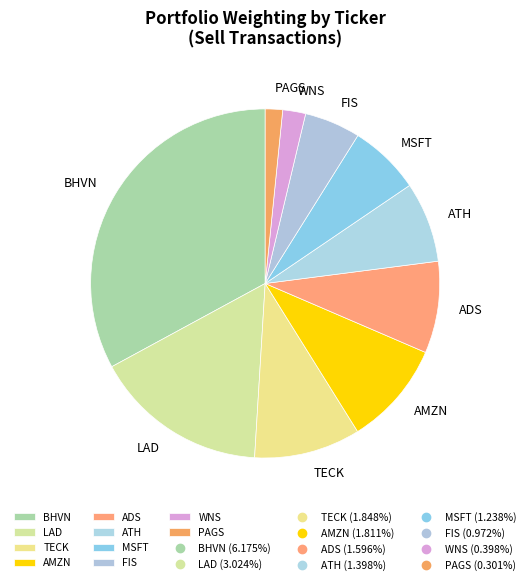

Combined, do BHVN and ADS account for over 50%?

No